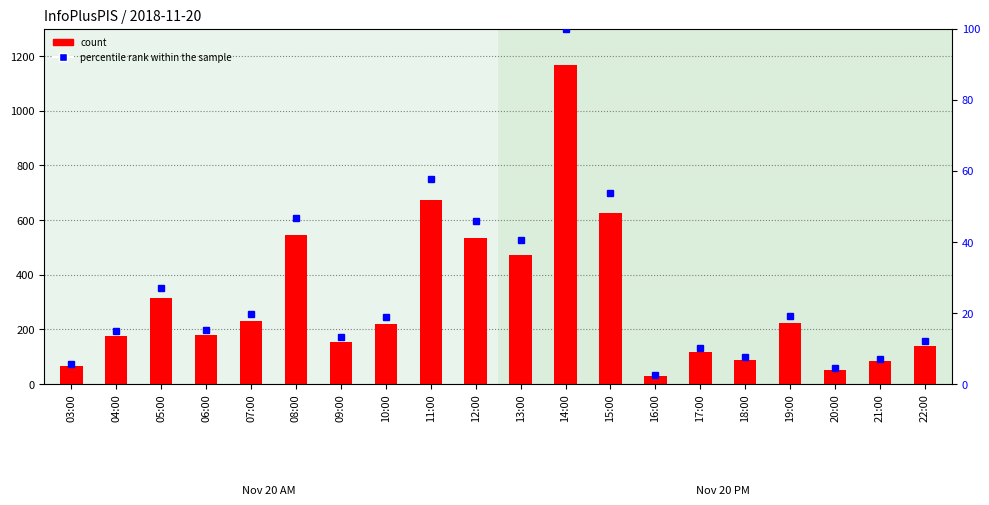

What is the difference between the maximum and second lowest values in the count series?

1113.0